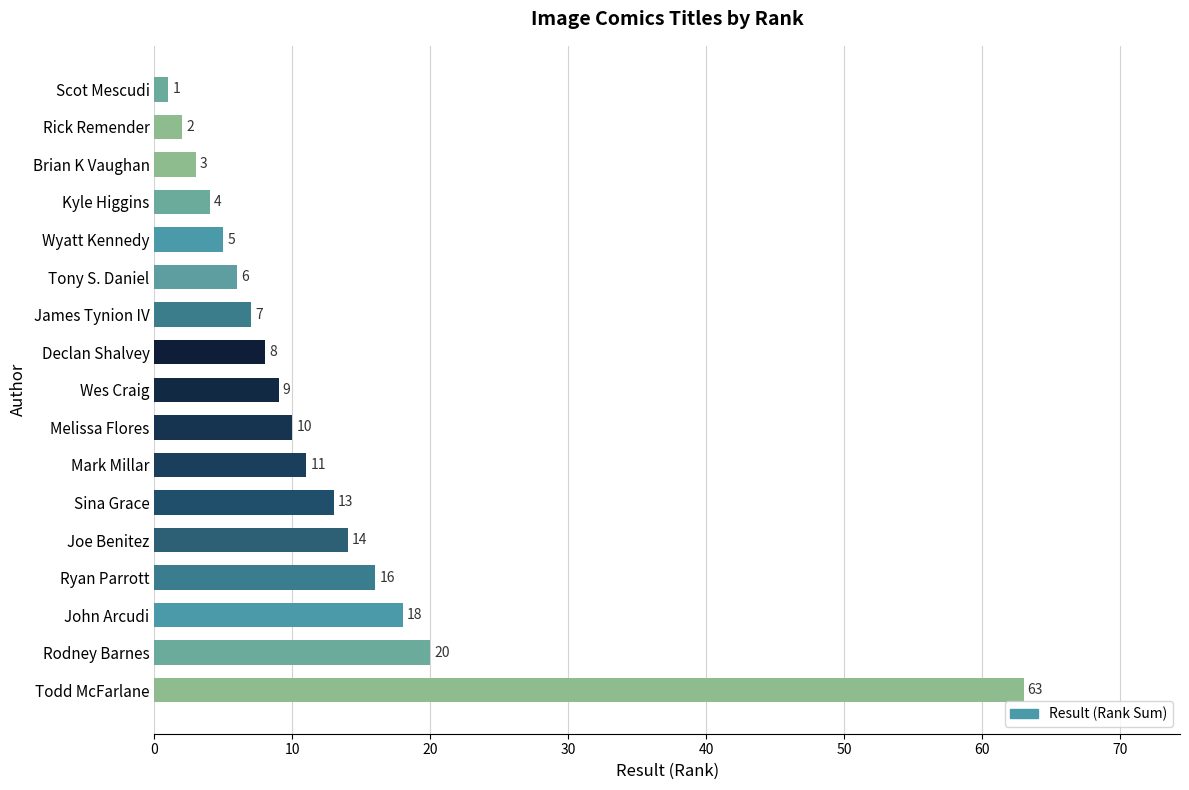

How many bars are there in total?

17